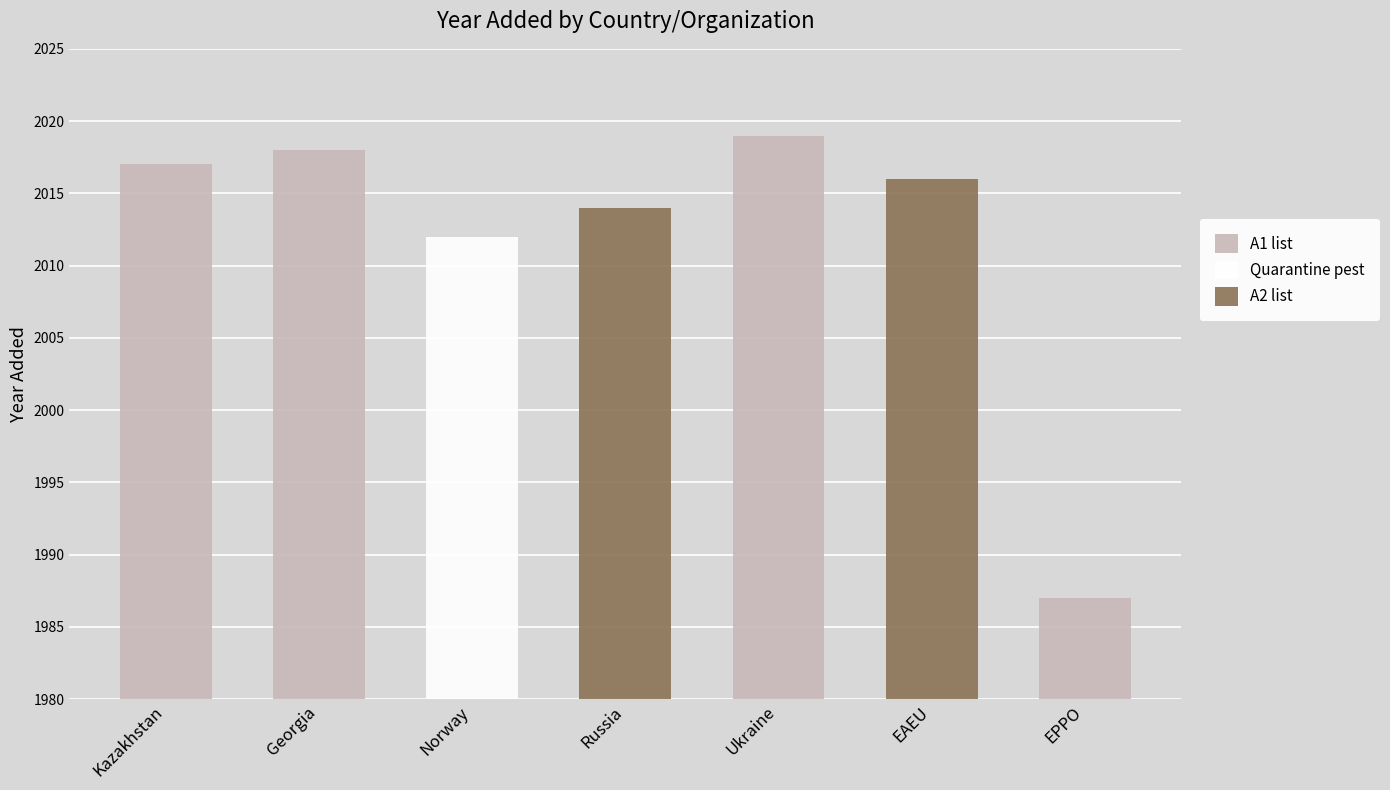

What is the value of the 5th bar from the left?

2019